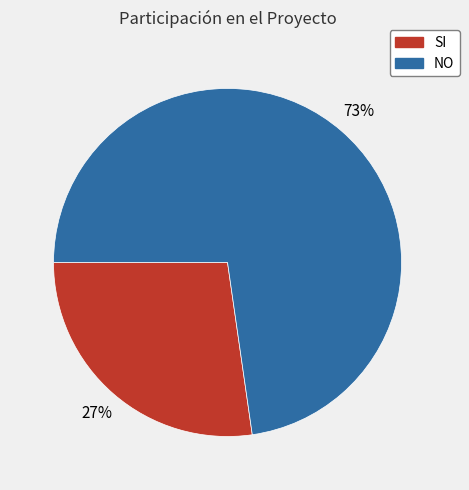

What percentage is the NO slice, to the nearest percent?

73%